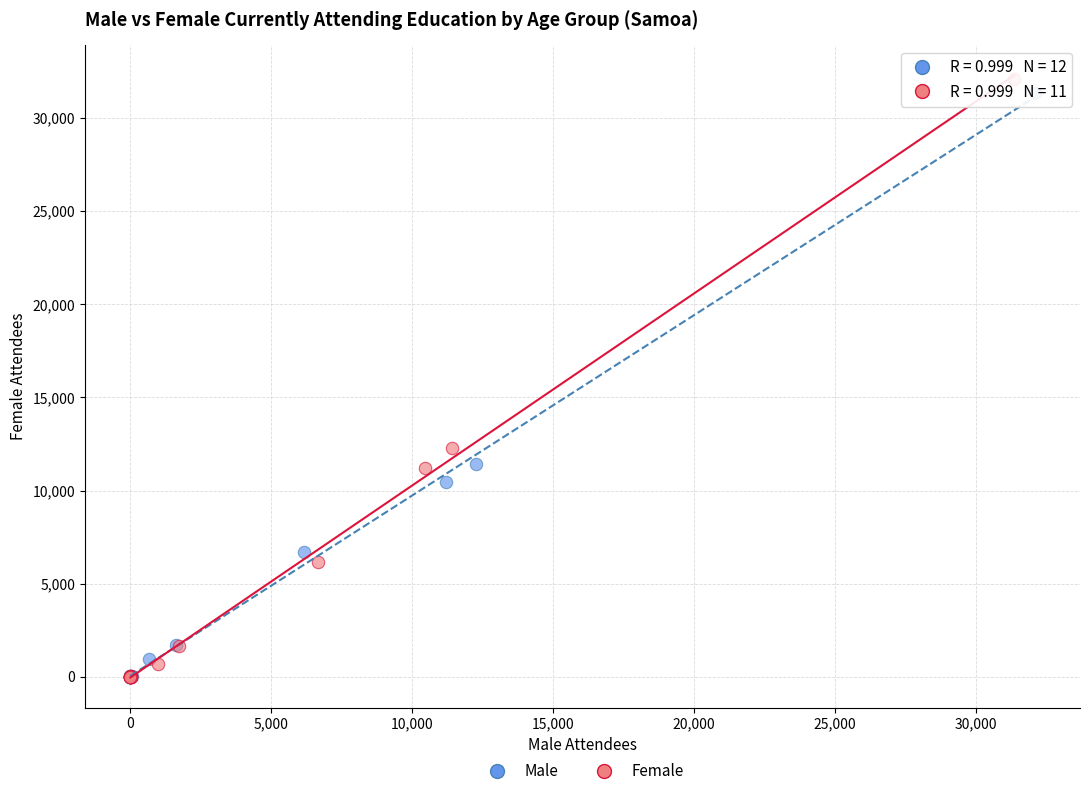

What are all the series names shown in the legend?

Male, Female